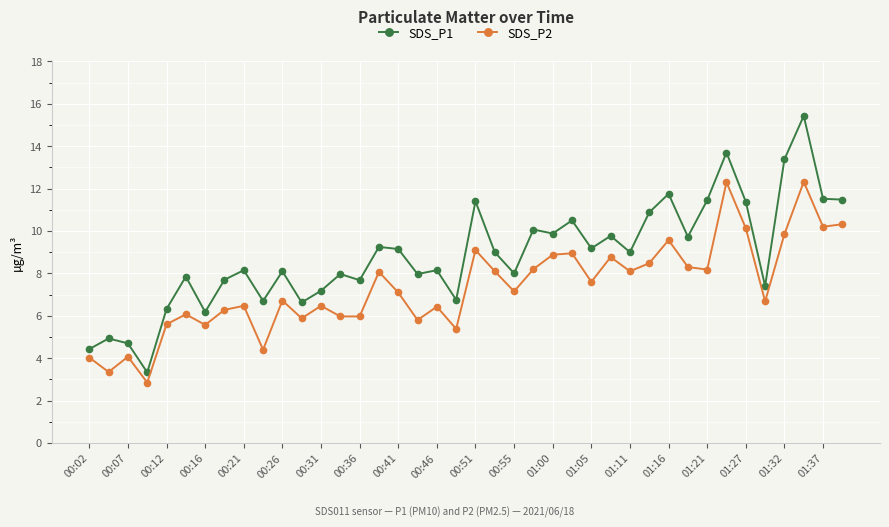

Is this an area chart (filled region under the line)?

No